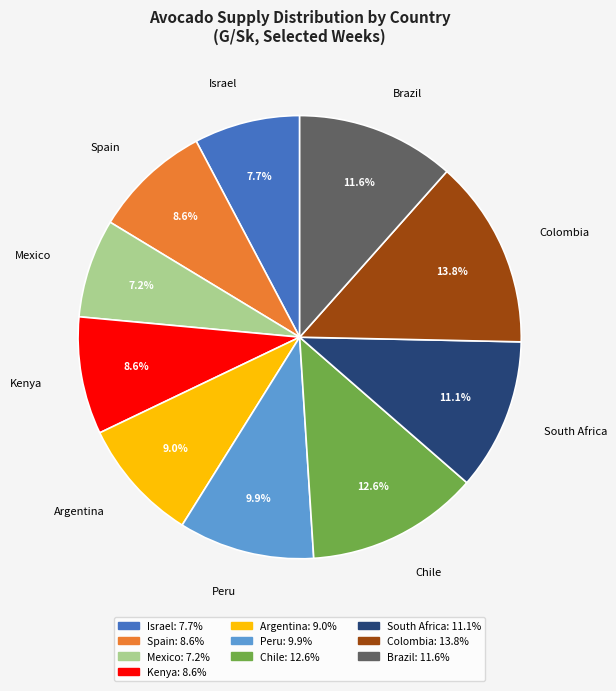

How many slices are in this pie chart?

10